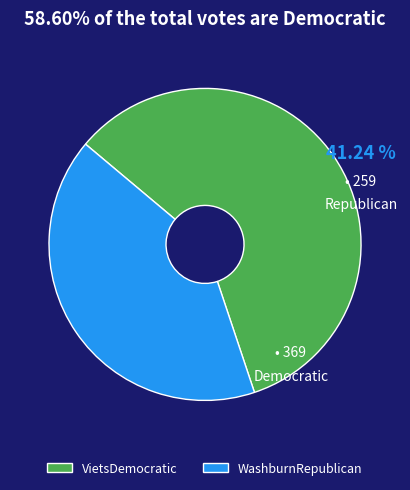

Which category accounts for the majority?

VietsDemocratic